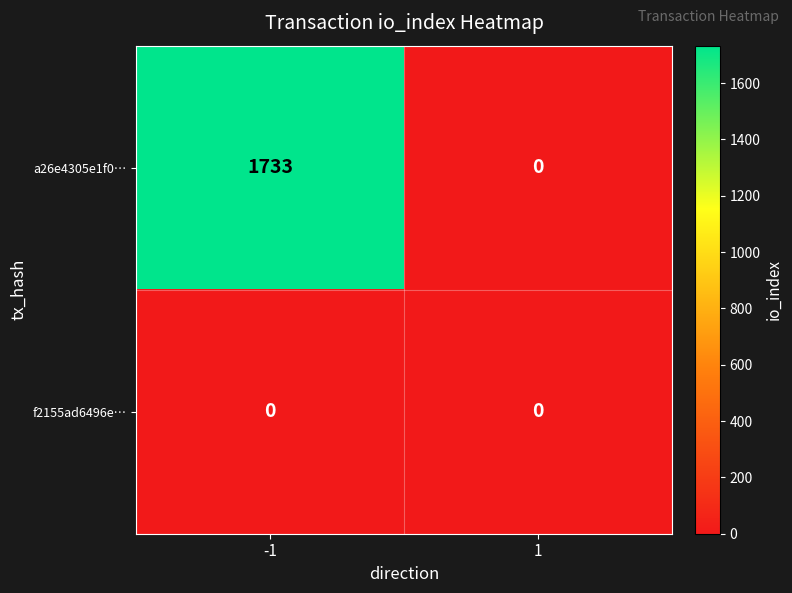

What is the difference between the a26e4305e1f0… values at 1 and -1?

1733